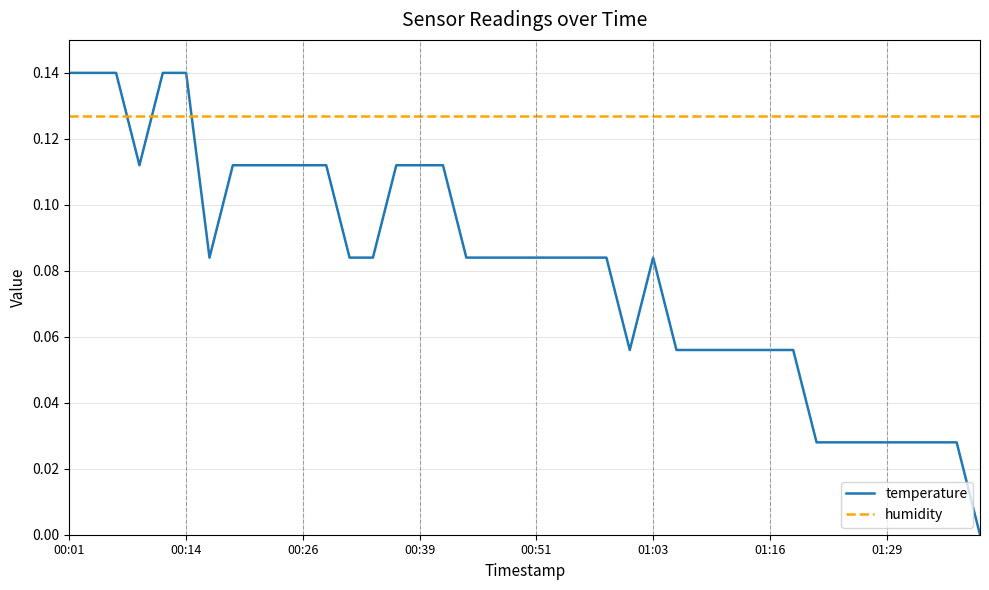

Which series has the largest total across all categories?

humidity